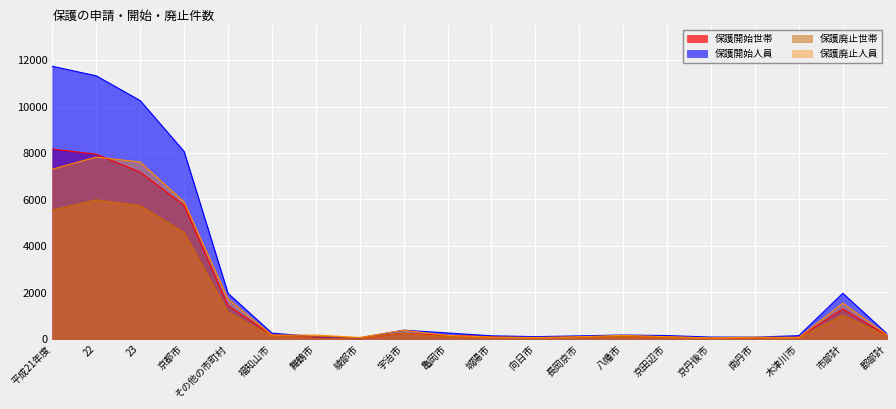

How many data points in 保護廃止世帯 are less than 110?

10